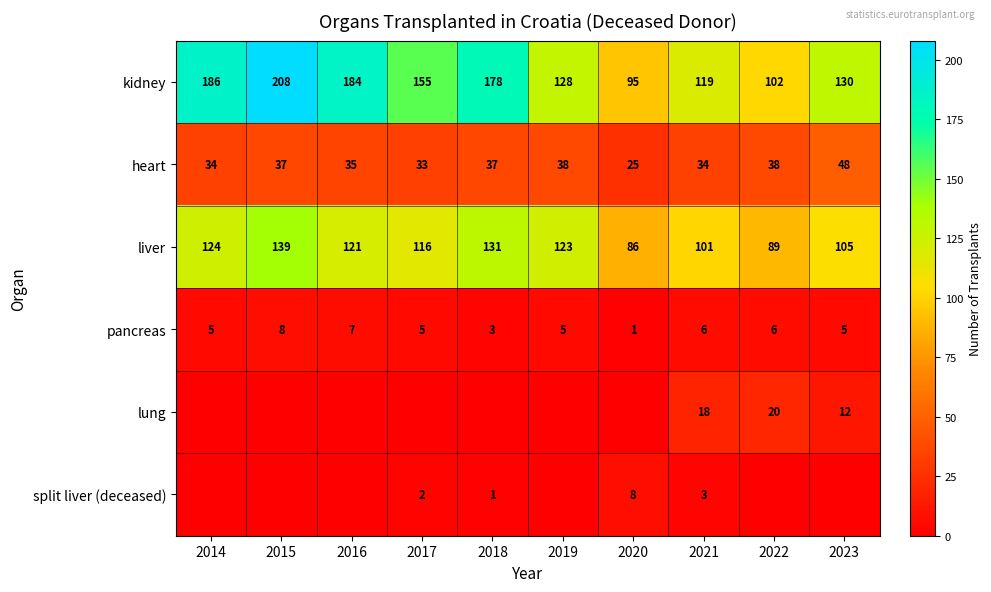

At which label does kidney first exceed 155?

2014